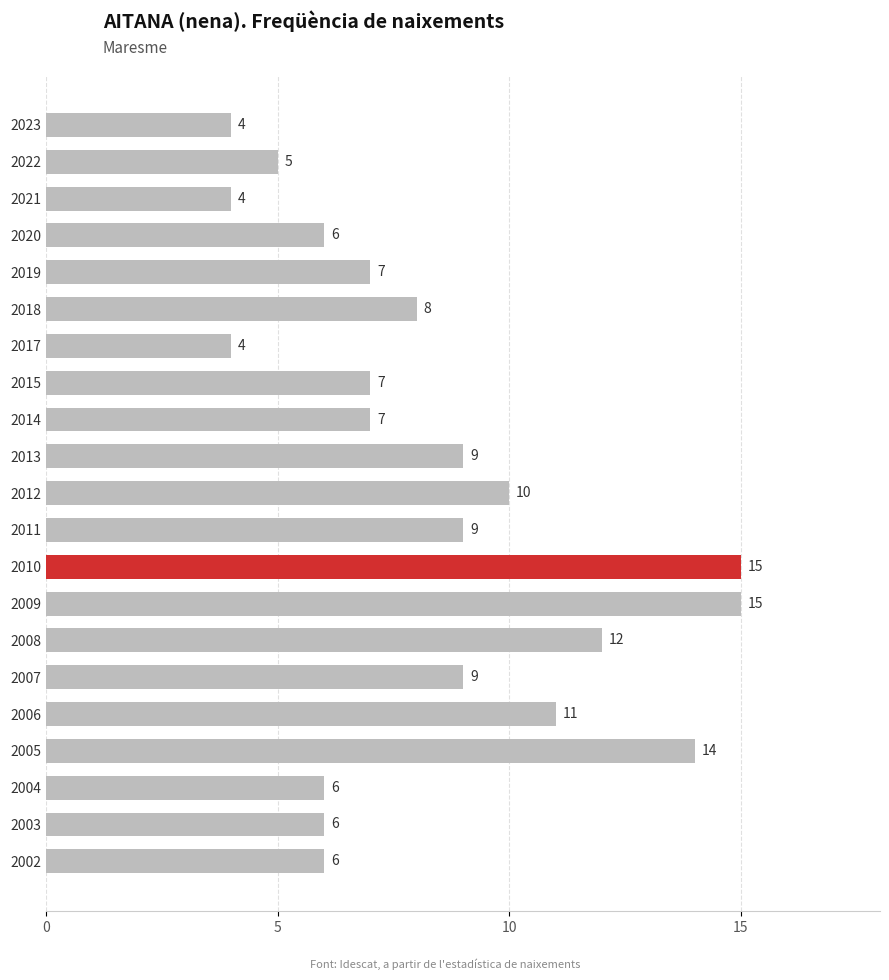

What is the sum of the values at 2020 and 2004?

12